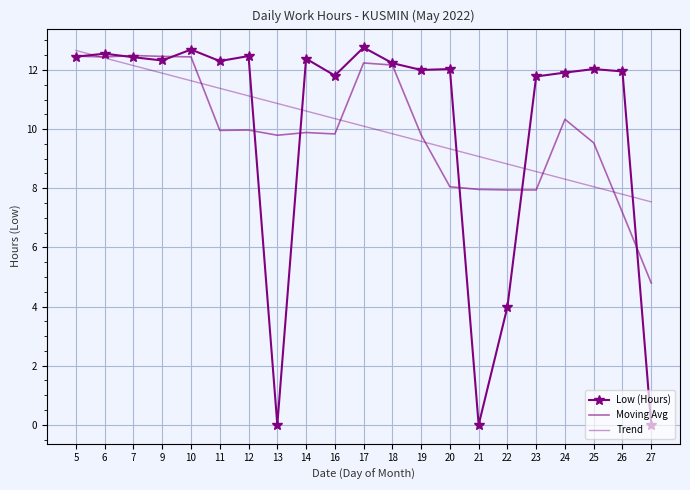

What is the value of the Trend point at the 15th from the left?

9.1